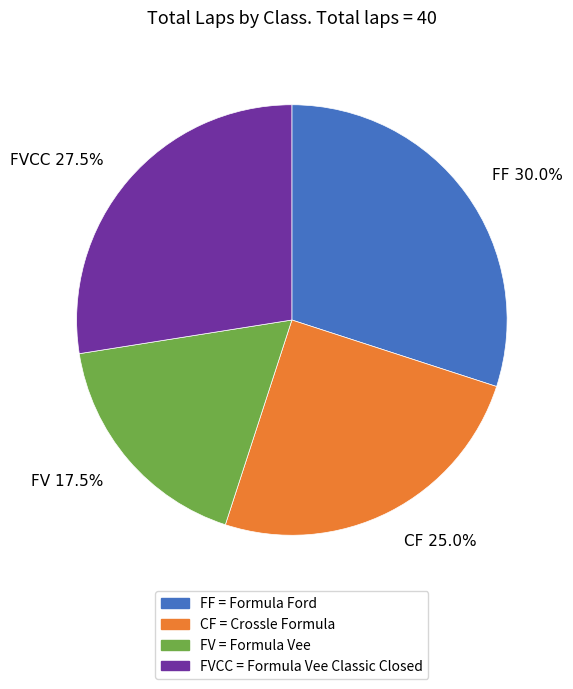

Does any single category account for the majority?

No